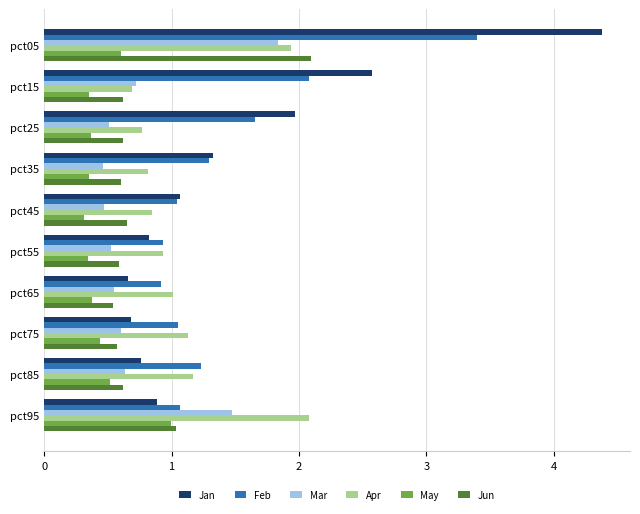

The Jan series shows 0.8 at pct85. True or false?

True